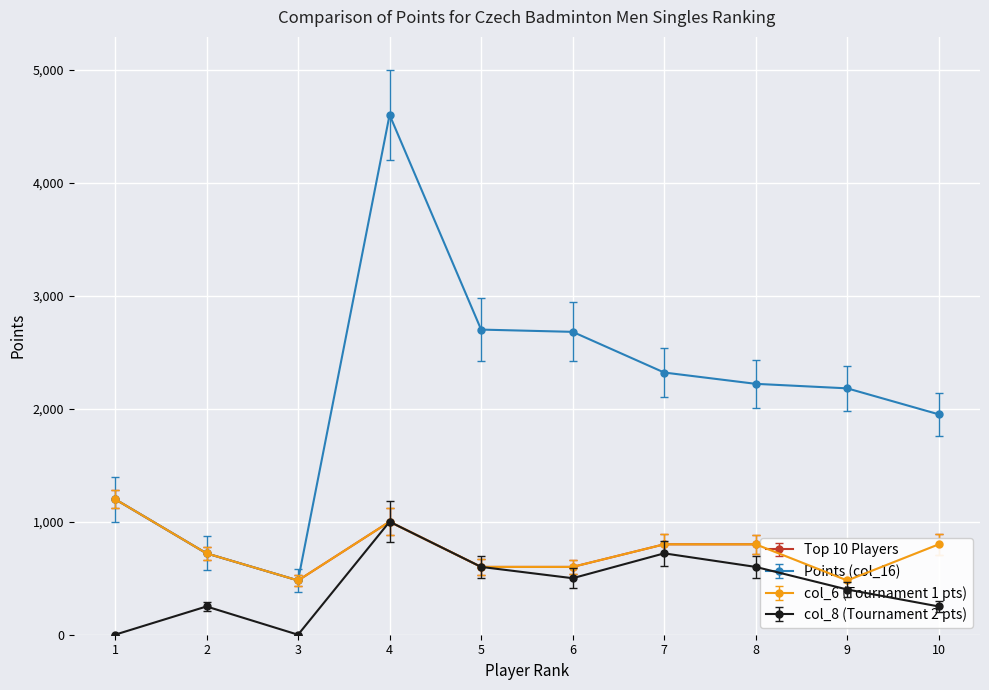

What is the difference between the second highest and minimum values in the col_6 (Tournament 1 pts) series?

520